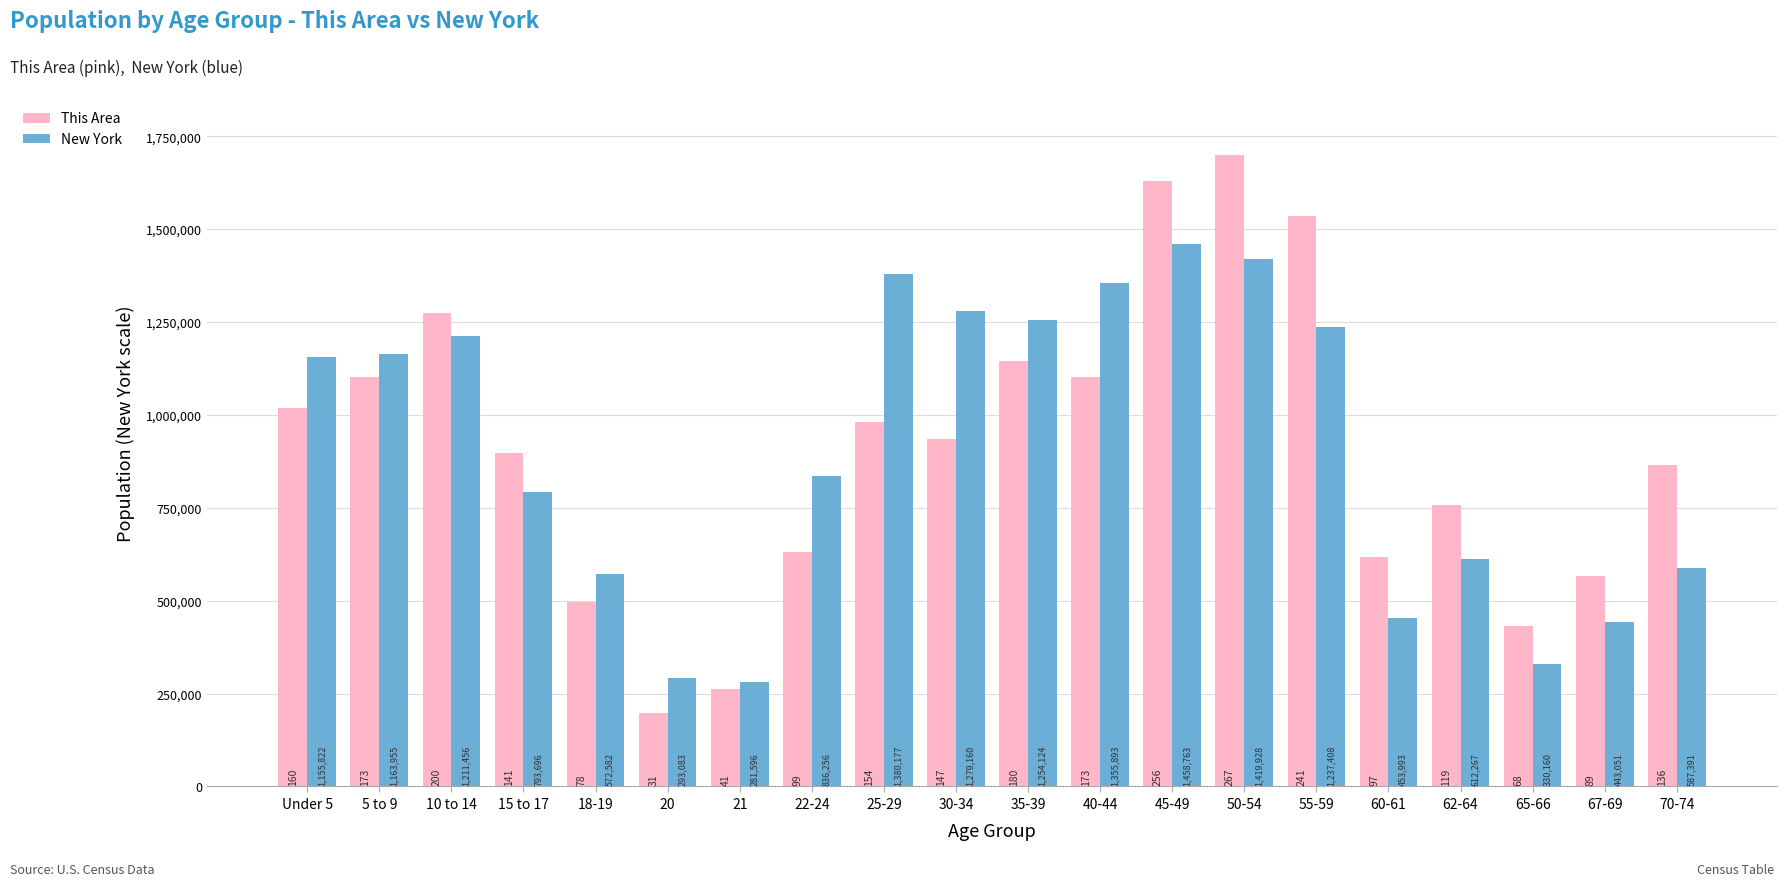

How many bars are there in total?

40